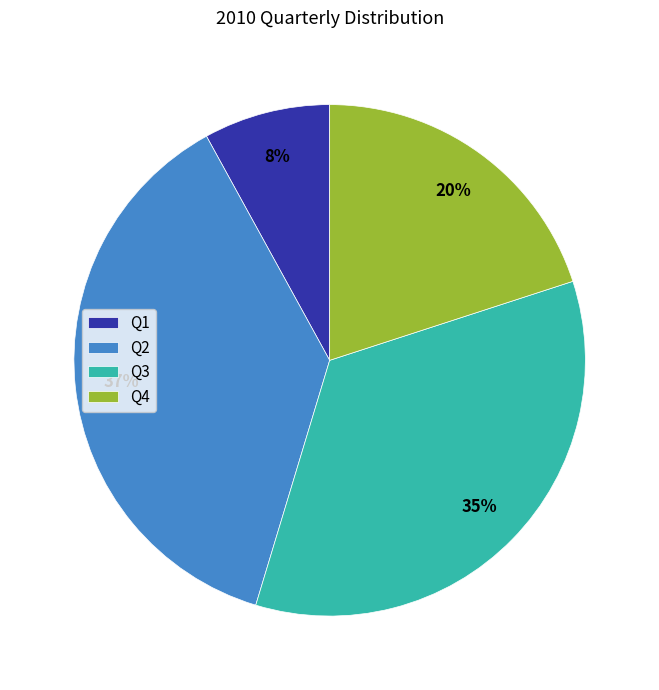

Is the sum of Q3 and Q1 greater than half?

No